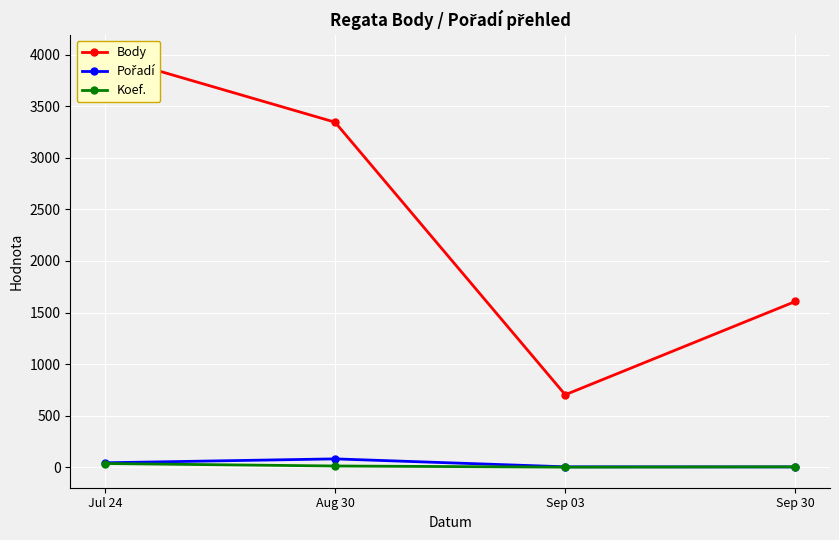

Where is Koef. nearest to the value 18?

Aug 30